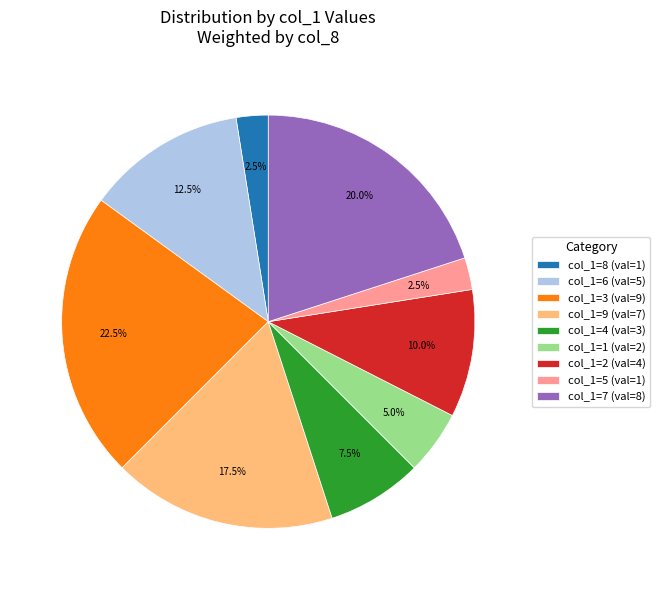

Which has a higher value, col_1=5 (val=1) or col_1=7 (val=8)?

col_1=7 (val=8)